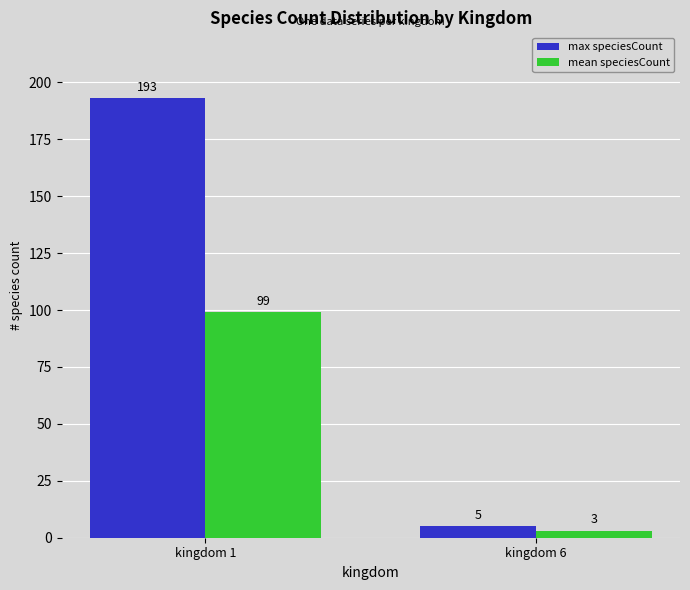

How many max speciesCount values are between 5 and 193?

2